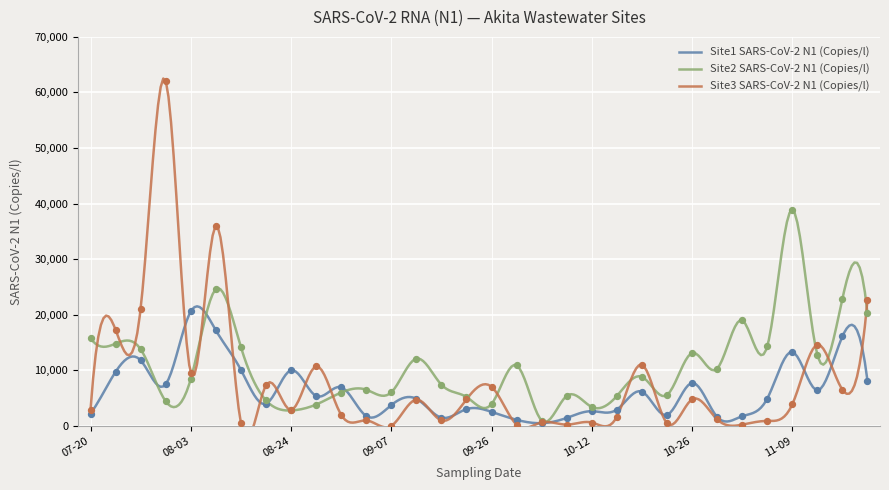

What are all the series names shown in the legend?

Site1 SARS-CoV-2 N1 (Copies/l), Site2 SARS-CoV-2 N1 (Copies/l), Site3 SARS-CoV-2 N1 (Copies/l)